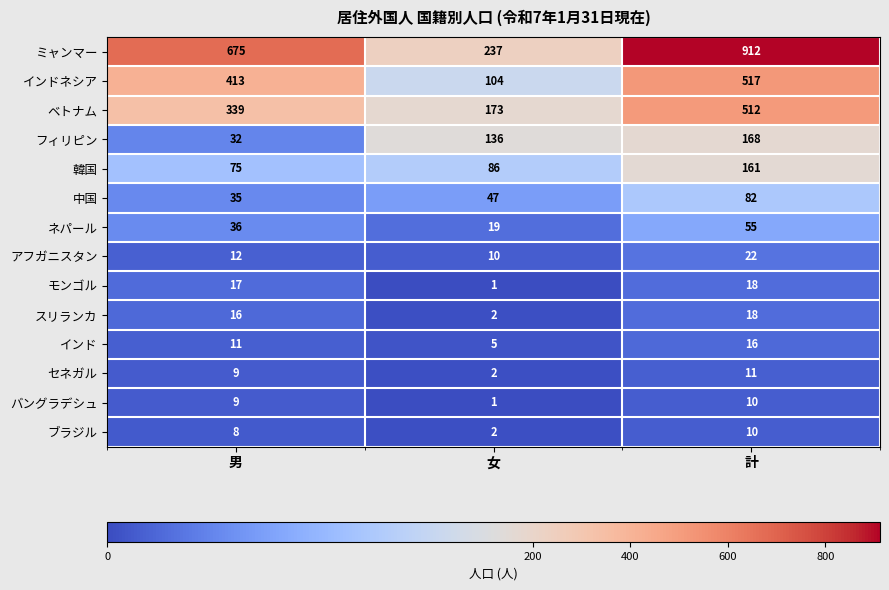

Is it true that インド equals 16 at 計?

True